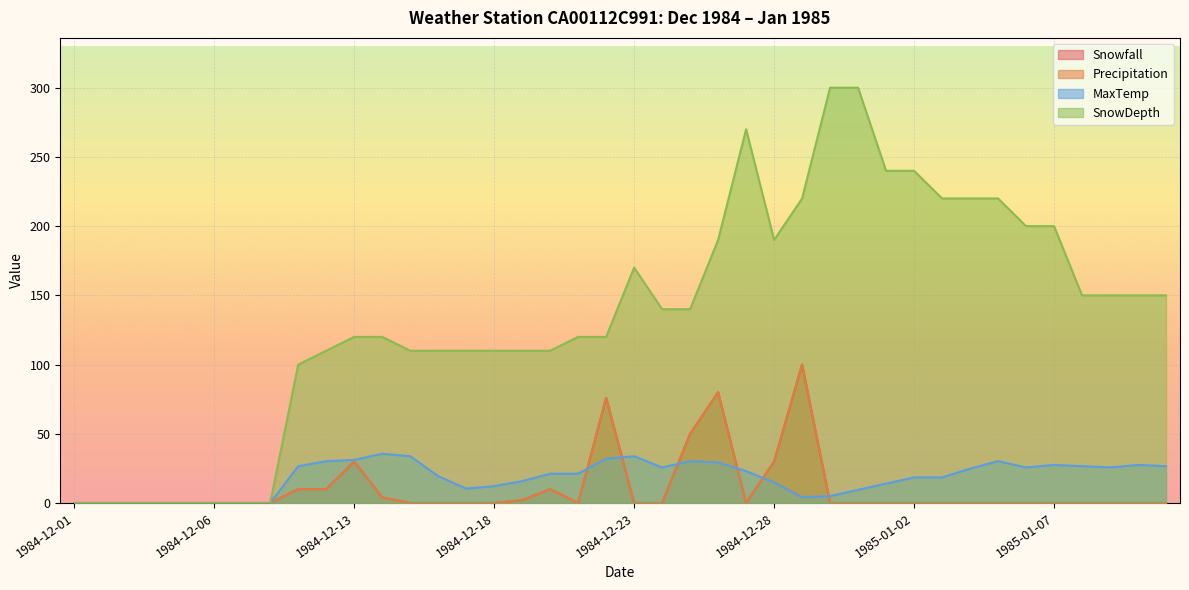

What is the approximate value of MaxTemp at 1984-12-17?

10.4